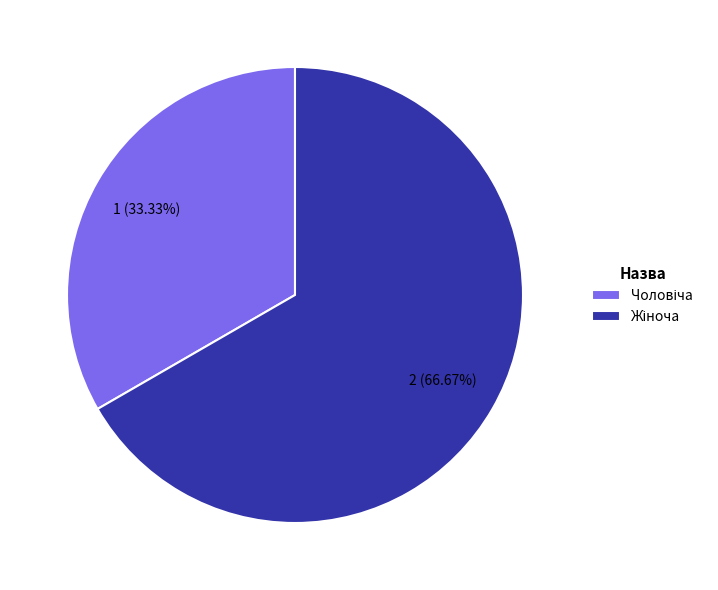

Is there any slice that represents more than half of the pie?

Yes